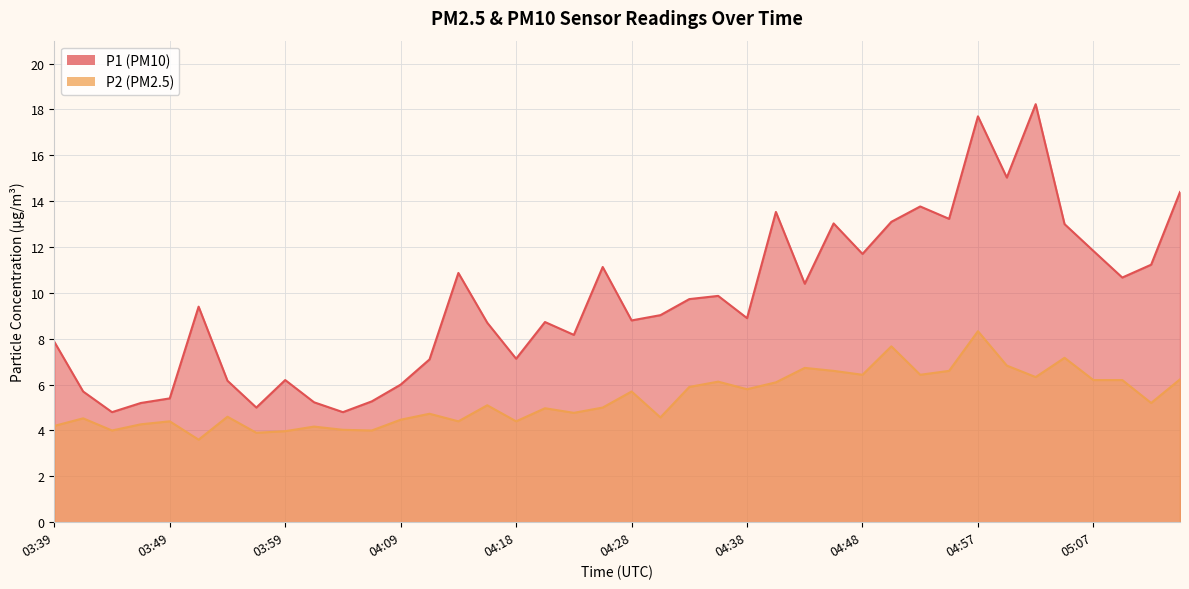

In P2, how many points are lower than both neighbors (excluding endpoints)?

13